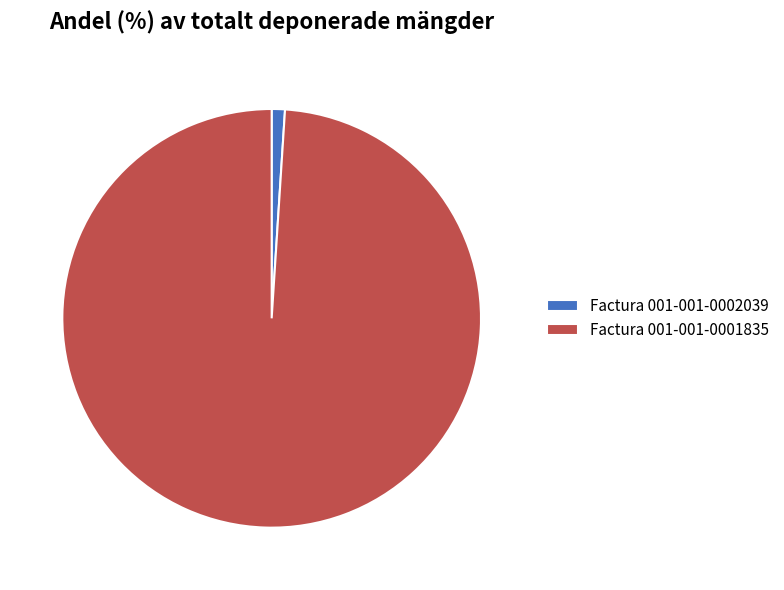

True or false: Factura 001-001-0002039 accounts for 11% of the total.

False